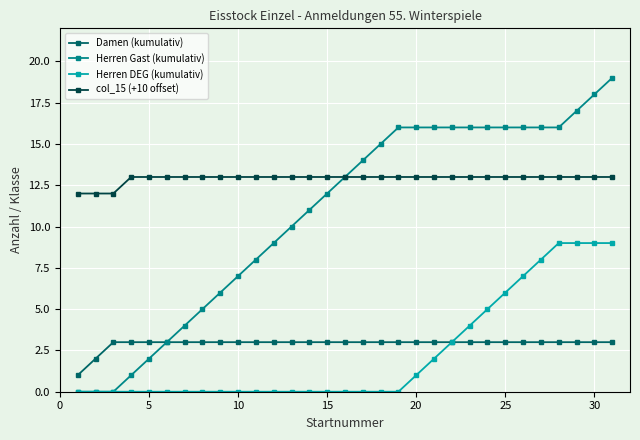

How many values in the Damen (kumulativ) series are below 3?

2